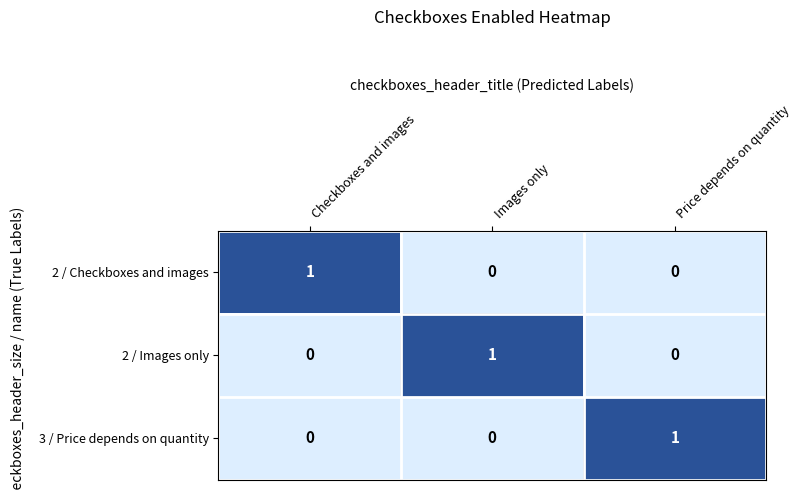

True or false: 2 / Checkboxes and images has a value of 0 at Images only.

True